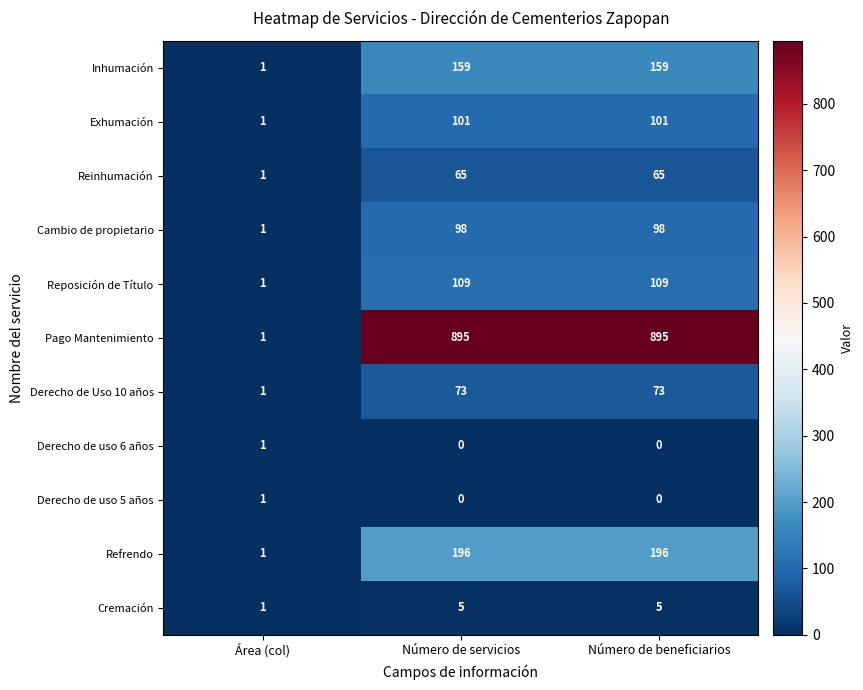

What is the sum of all Inhumación values?

319